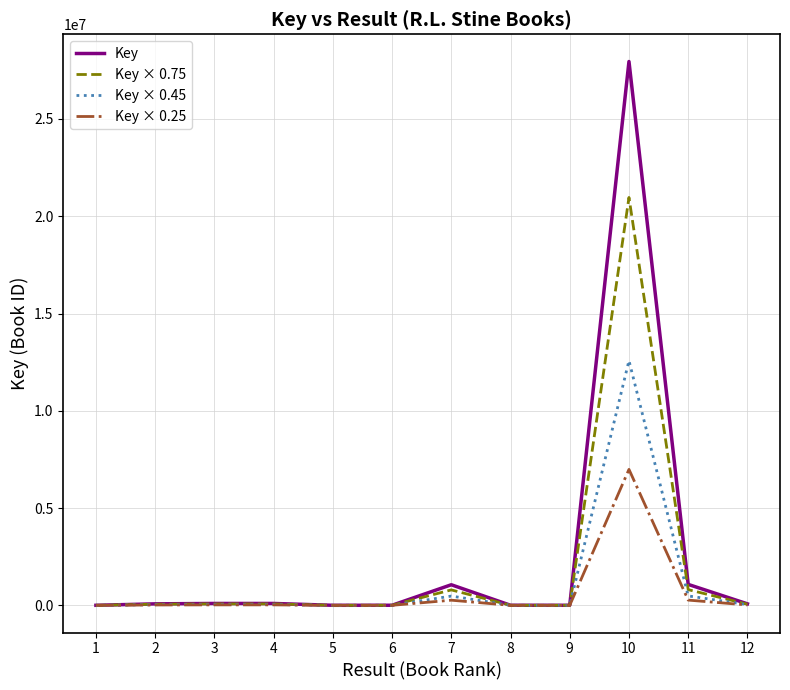

What is the maximum value shown in the chart?

27954771.0